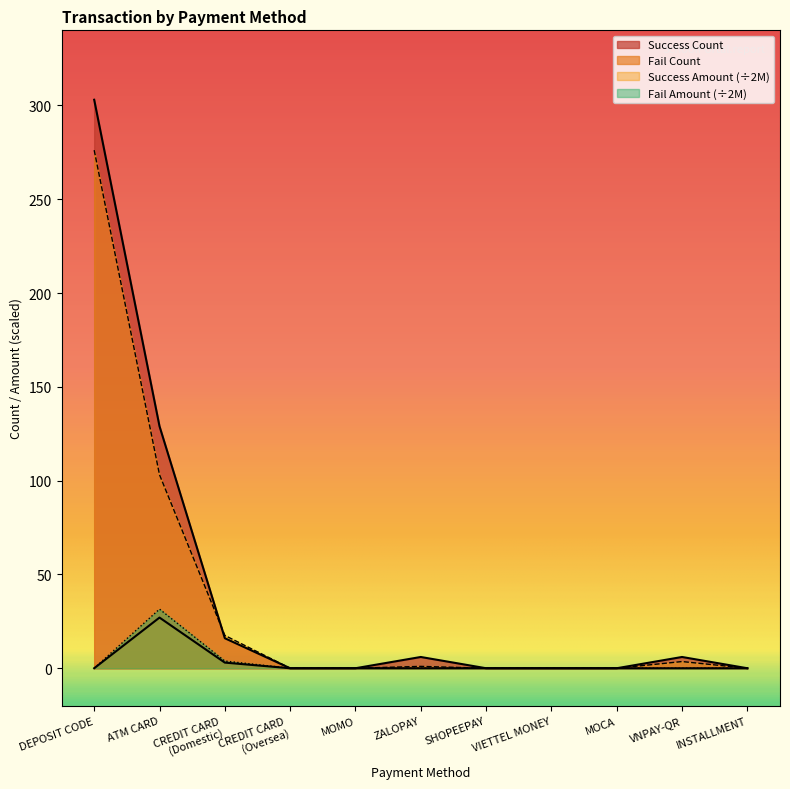

At which category is the sum across all series the highest?

DEPOSIT CODE